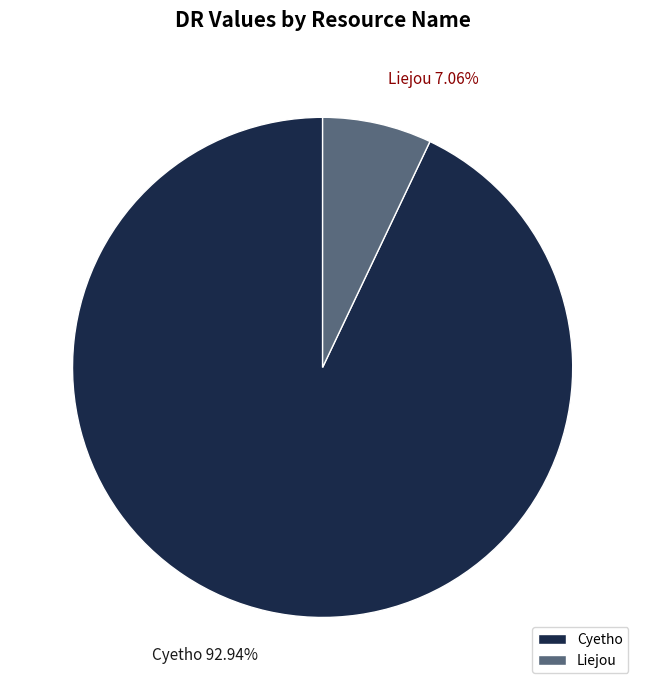

Approximately how many times larger is the value at Liejou compared to Cyetho?

0.1